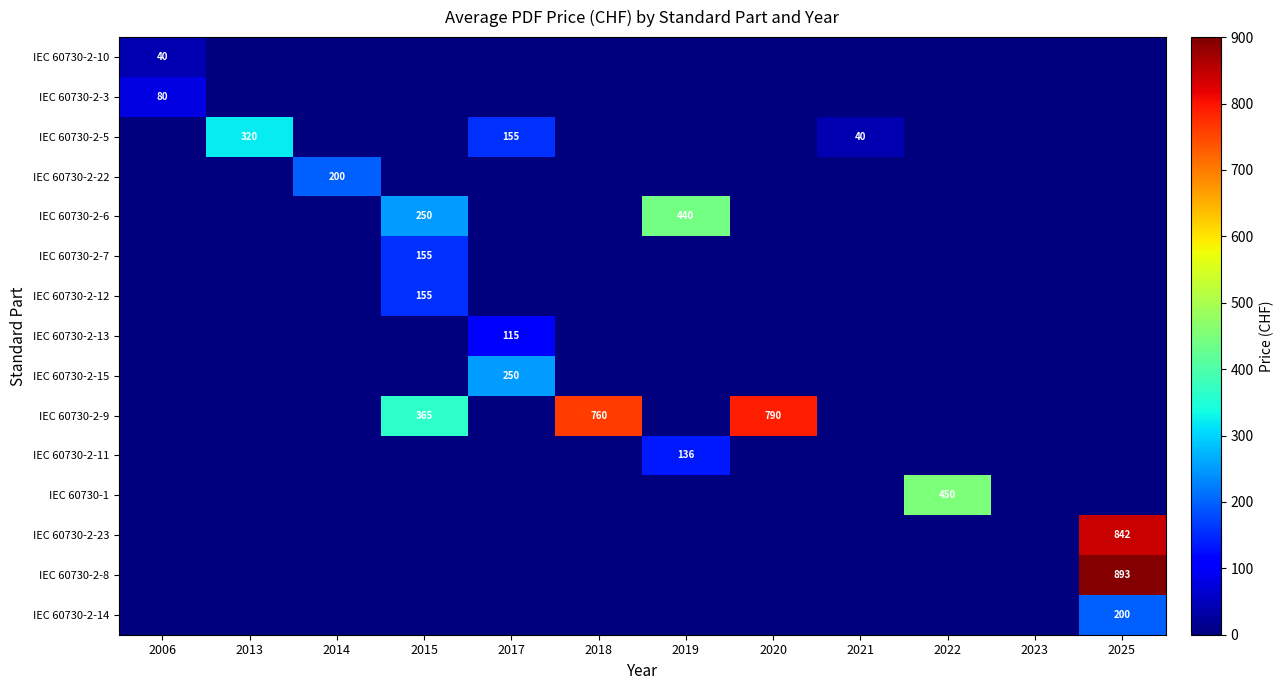

What is the difference between the IEC 60730-2-6 values at 2015 and 2019?

190